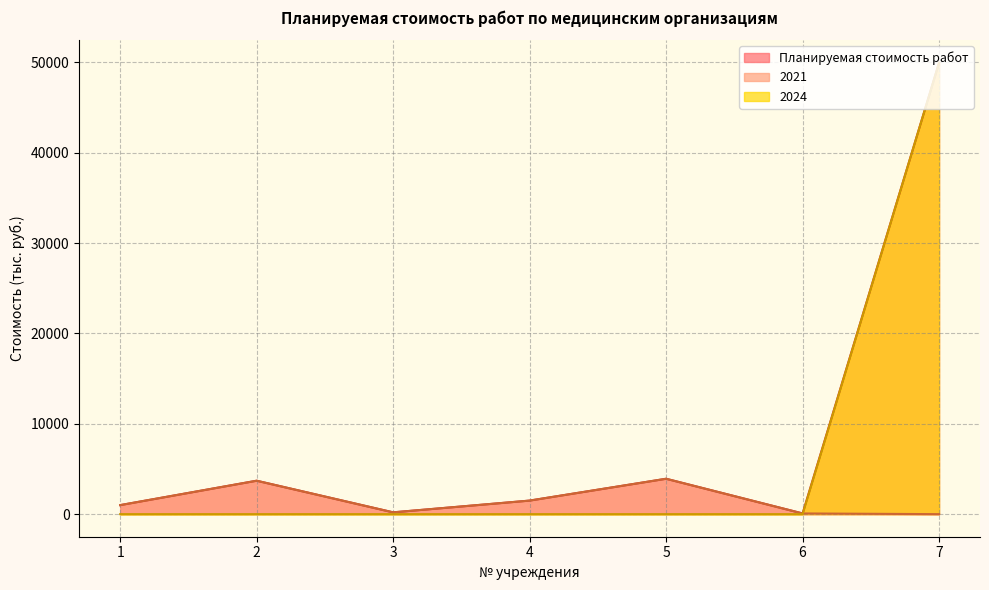

Which category has the highest value across all series?

7